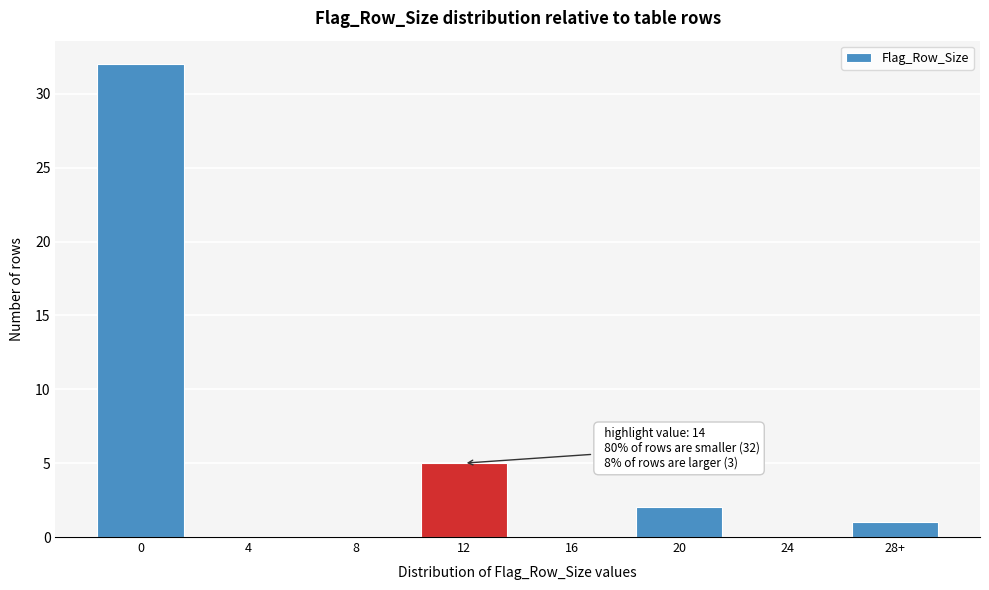

Reading left to right, what are all the values shown in this chart?

0=32	4=0	8=0	12=5	16=0	20=2	24=0	28+=1